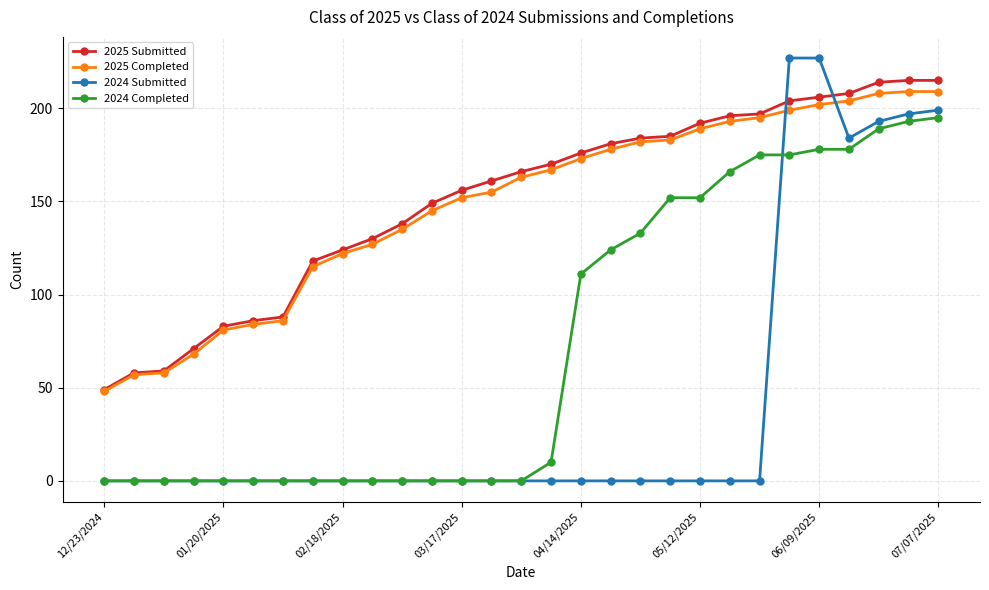

True or false: 2025 Completed and 2024 Submitted cross at least once.

True